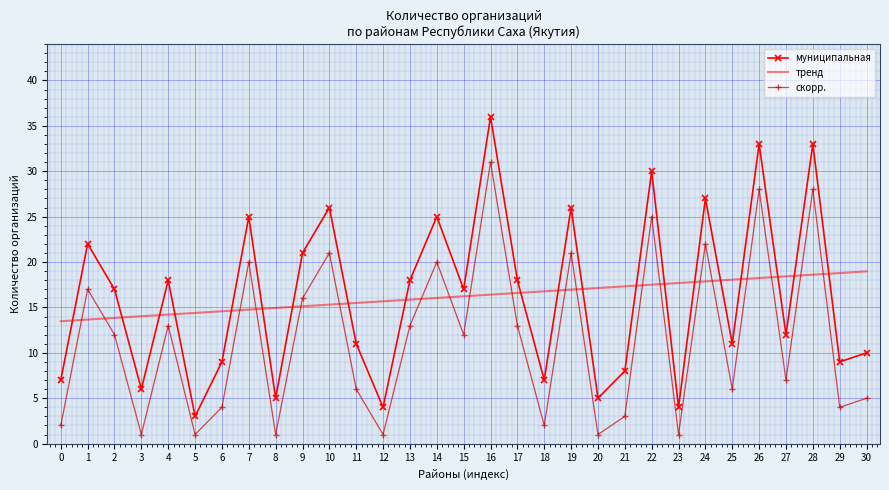

At 18, list the series in order from smallest to largest.

скорр., муниципальная, тренд